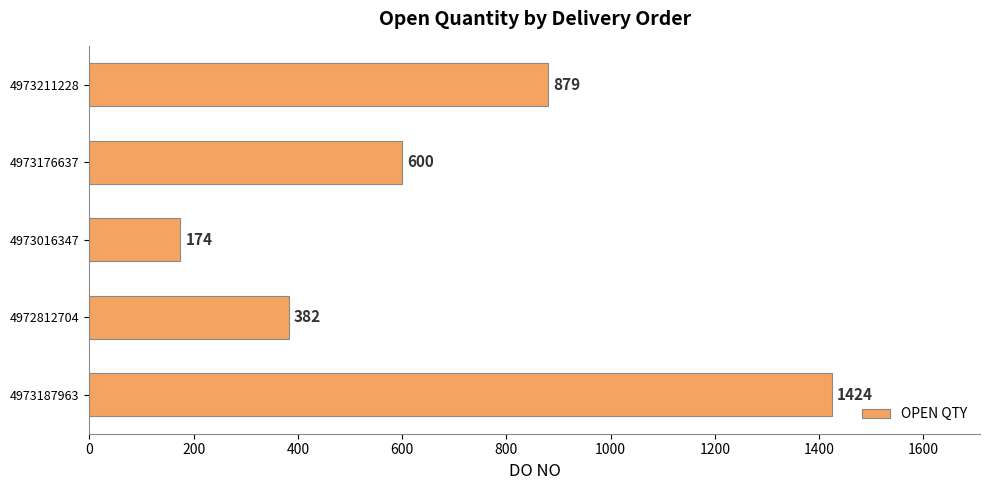

The chart shows a value of 174 at 4973016347. True or false?

True